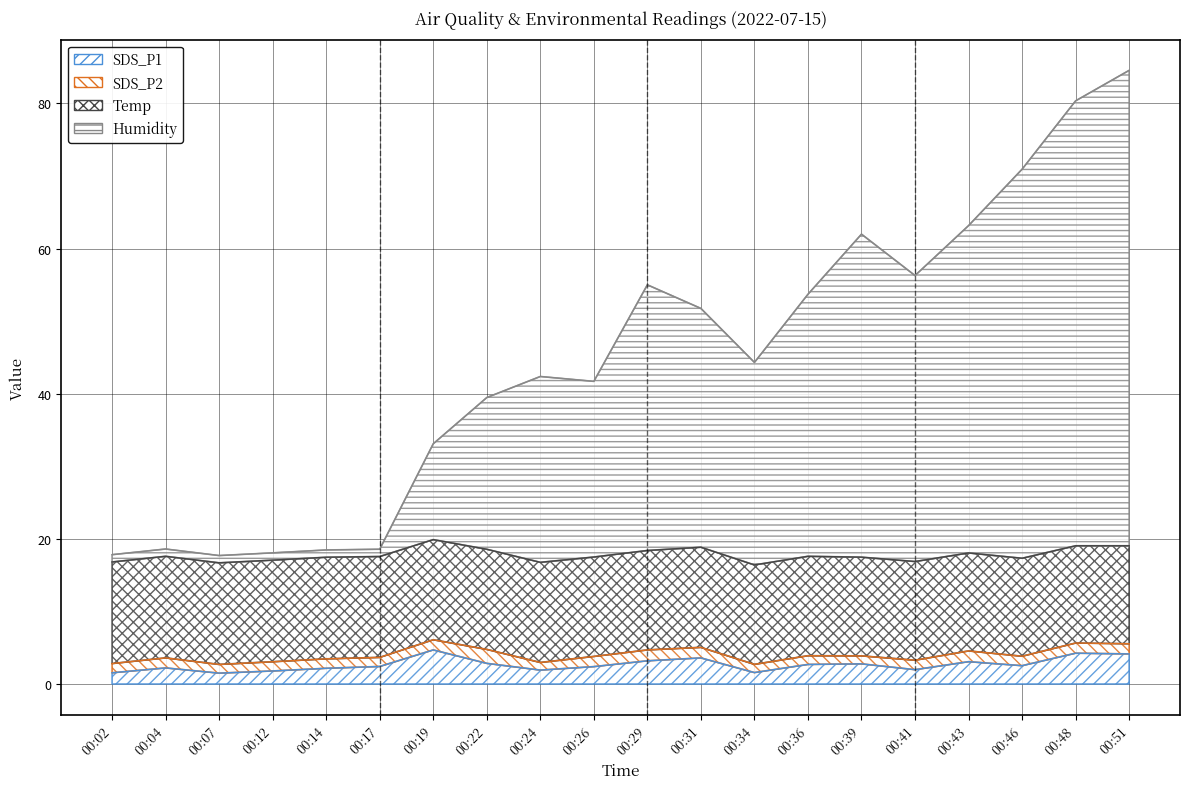

How many data points in SDS_P1 are less than 2?

6